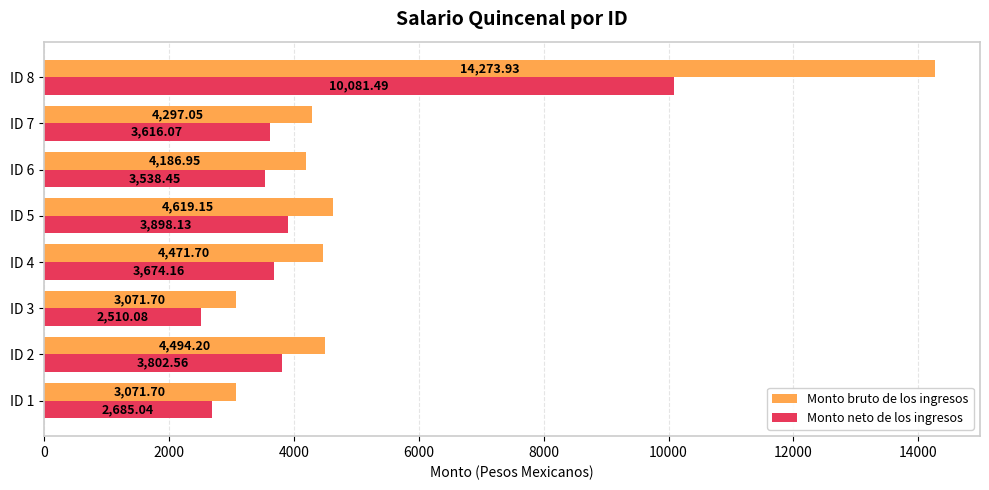

What is the difference between the maximum and minimum values in the Monto bruto de los ingresos series?

11202.2